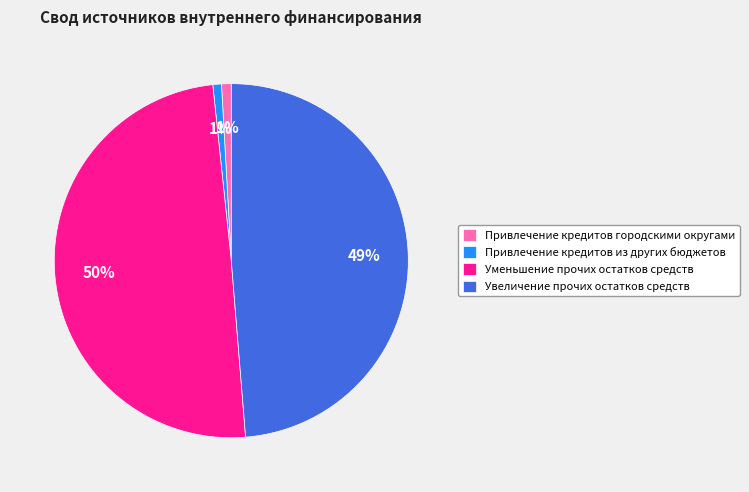

Approximately how many times larger is the value at Увеличение прочих остатков средств compared to Уменьшение прочих остатков средств?

1.0